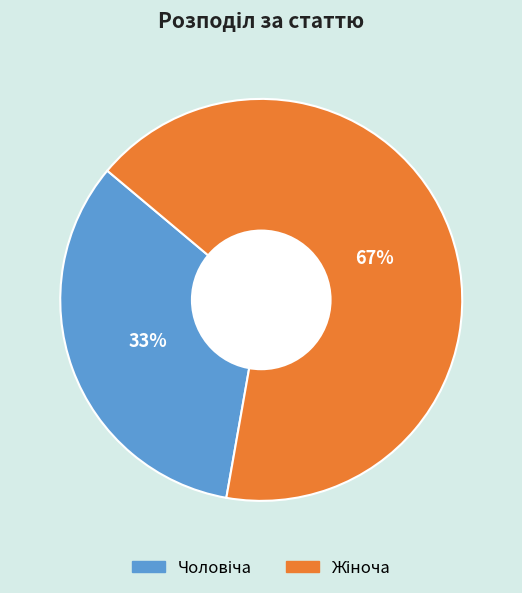

Is there any slice that represents more than half of the pie?

Yes